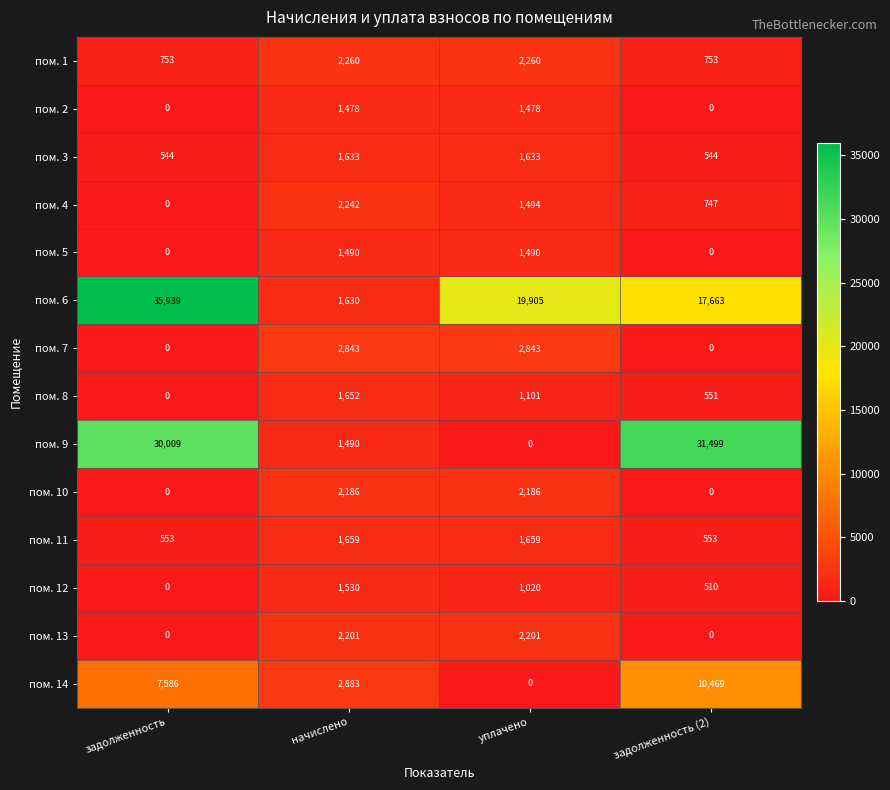

True or false: пом. 1 has a value of 2260 at уплачено.

True